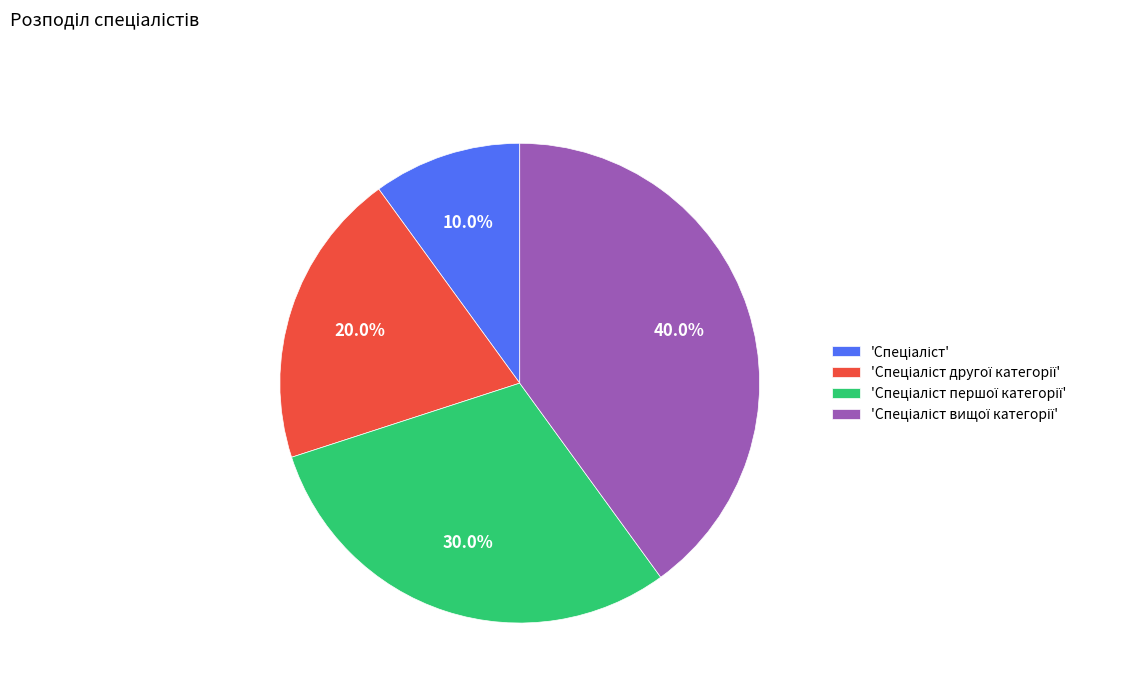

Is there any slice that represents more than half of the pie?

No